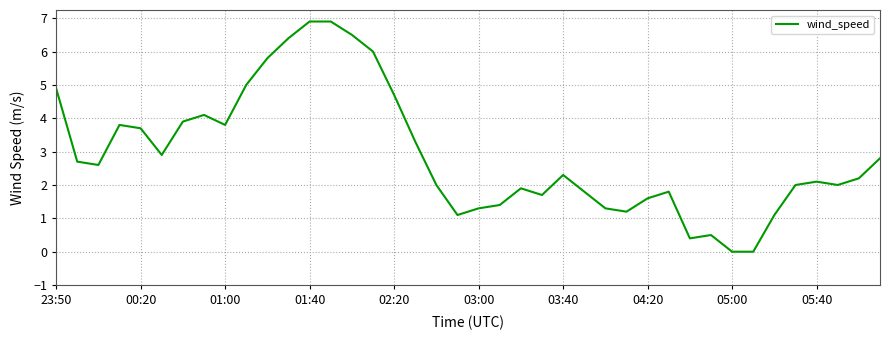

What is the maximum value shown in the chart?

6.9